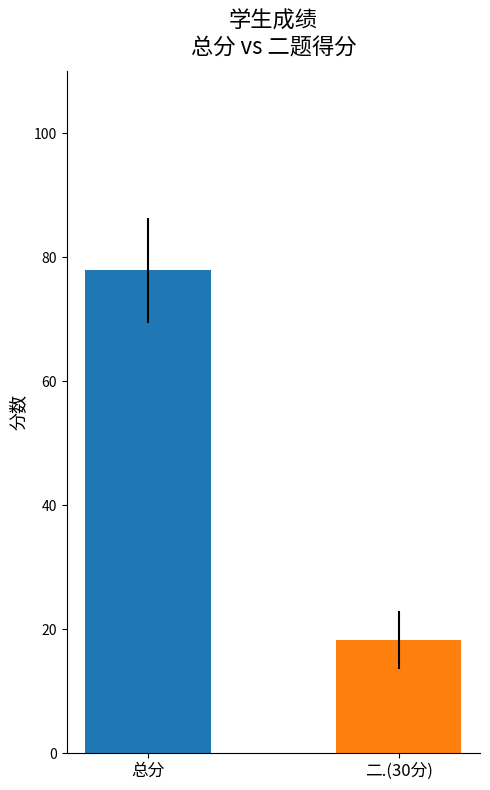

What is the smallest value displayed?

18.2